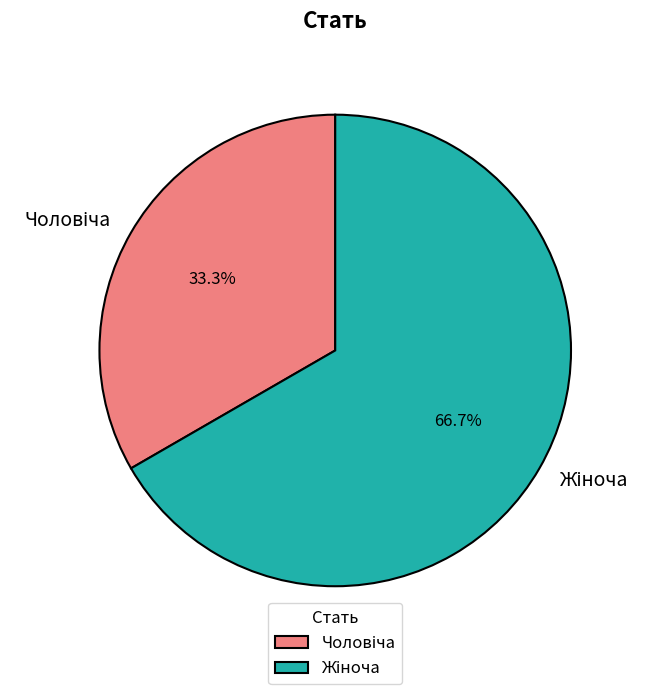

Does any single category account for the majority?

Yes